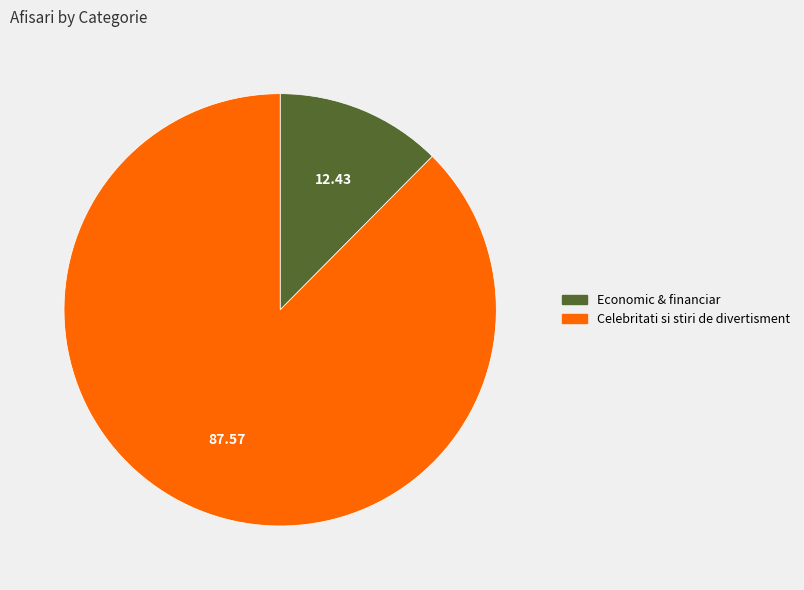

True or false: Economic & financiar accounts for 20% of the total.

False